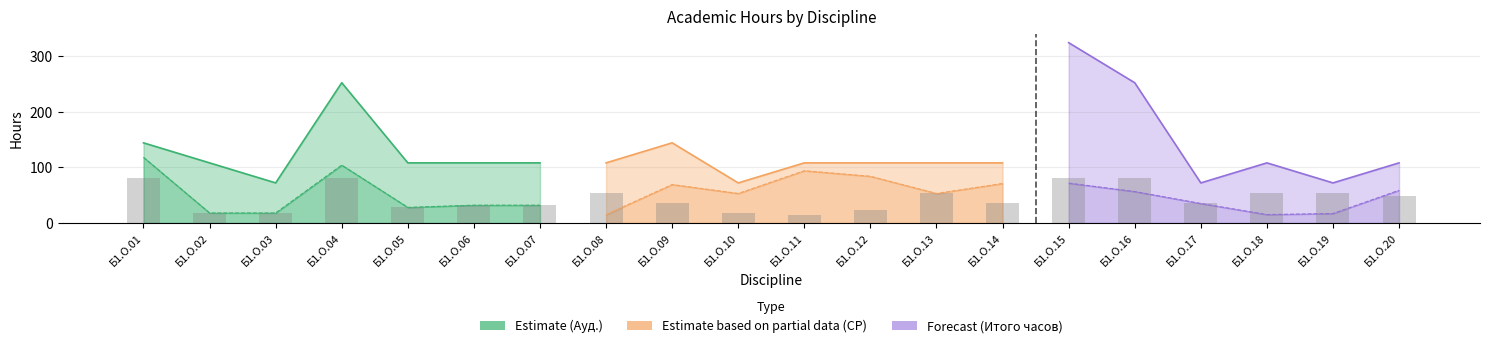

What is the value of the СР bar at the 11th from the left?

93.9